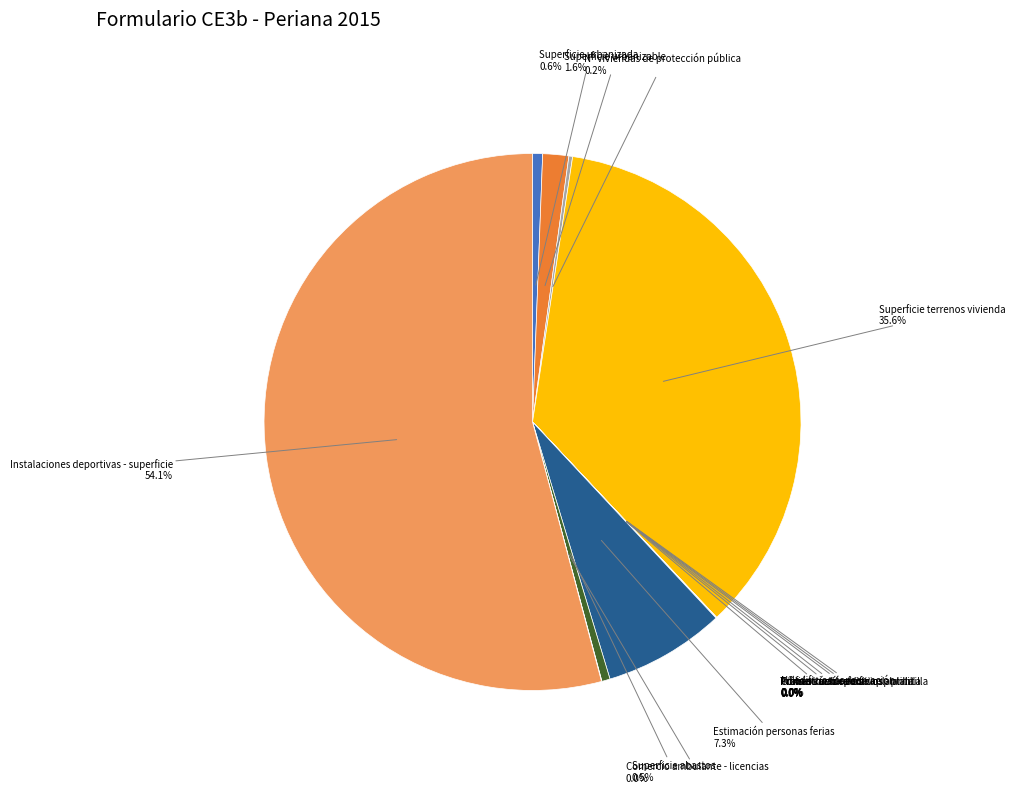

The Instalaciones deportivas - superficie slice represents 54% of the pie. True or false?

True